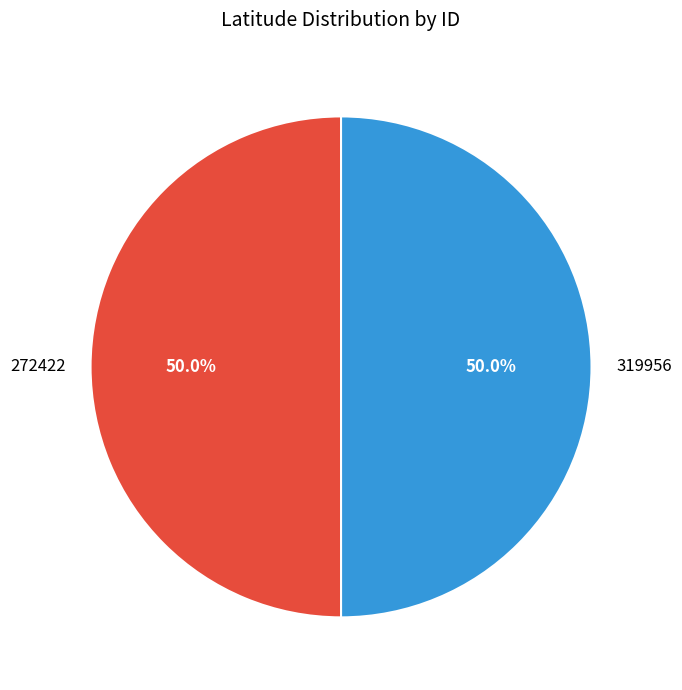

What is the ratio of the value at 319956 to the value at 272422?

1.0